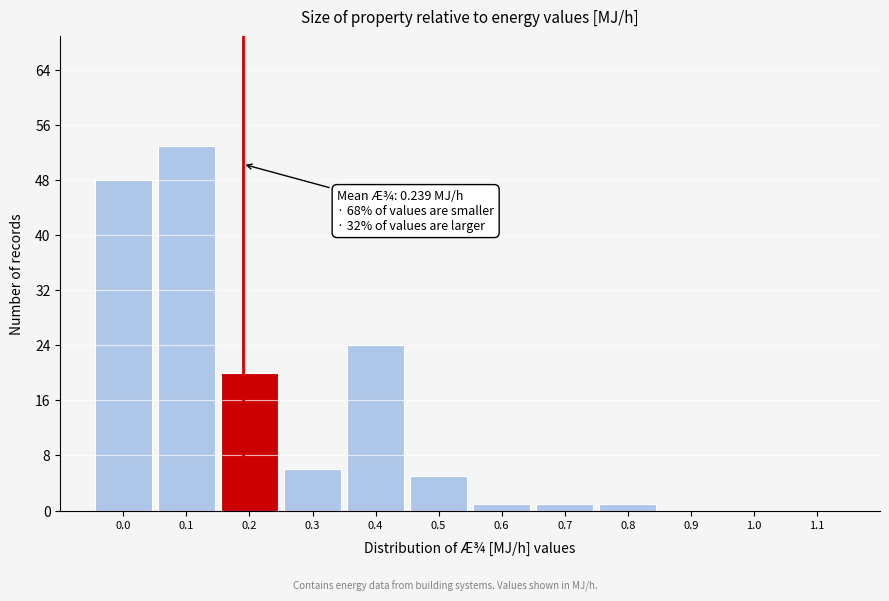

Reading left to right, transcribe all the data shown in this chart.

0.0=48	0.1=53	0.2=20	0.3=6	0.4=24	0.5=5	0.6=1	0.7=1	0.8=1	0.9=0	1.0=0	1.1=0